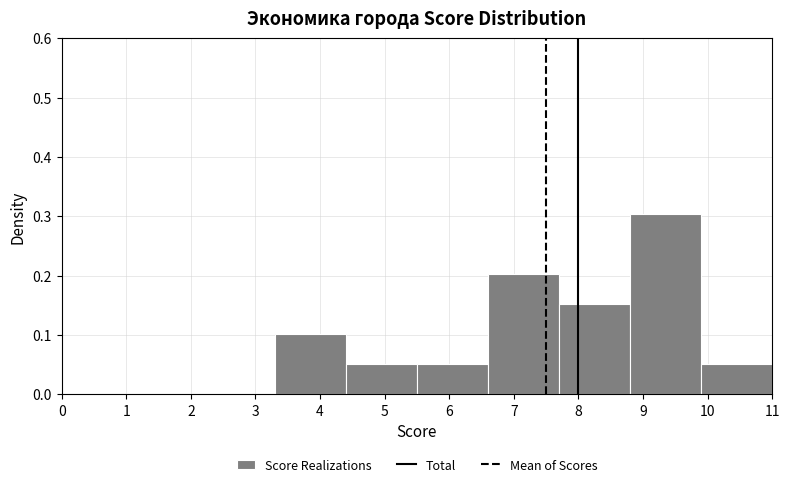

Reading left to right, list every bar in this chart as the range it spans on the x-axis followed by its height. The values are not printed on the chart, so give them approximately, as read against the axis.

0.0 to 1.1: 0
1.1 to 2.2: 0
2.2 to 3.3: 0
3.3 to 4.4: 0.10
4.4 to 5.5: 0.05
5.5 to 6.6: 0.05
6.6 to 7.7: 0.20
7.7 to 8.8: 0.15
8.8 to 9.9: 0.30
9.9 to 11.0: 0.05